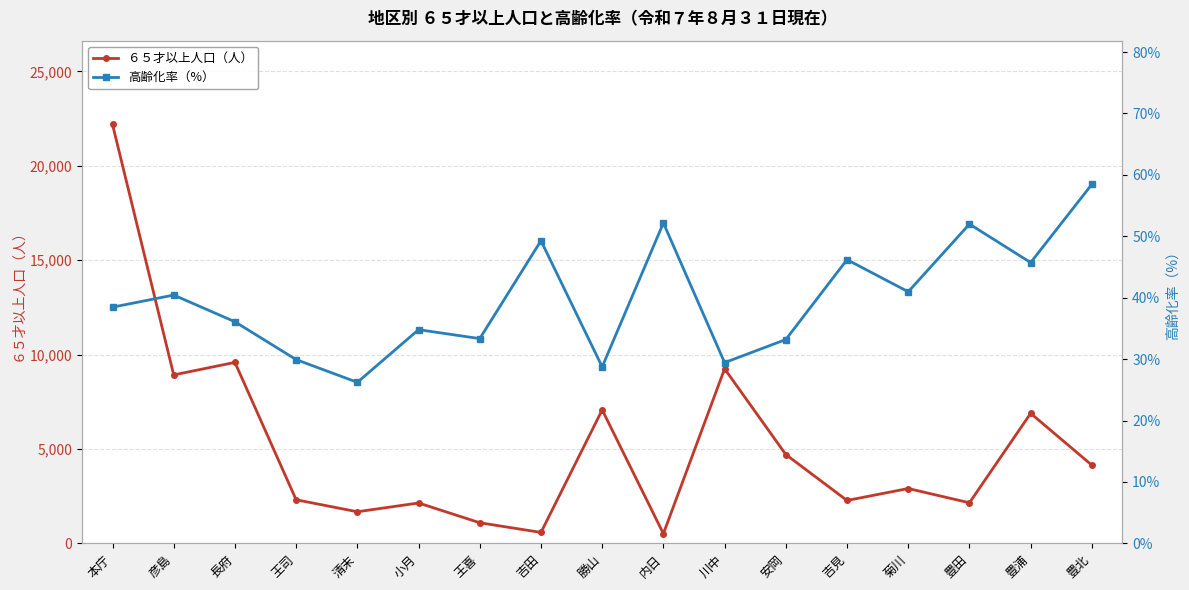

At how many categories does at least one series exceed 19841?

1